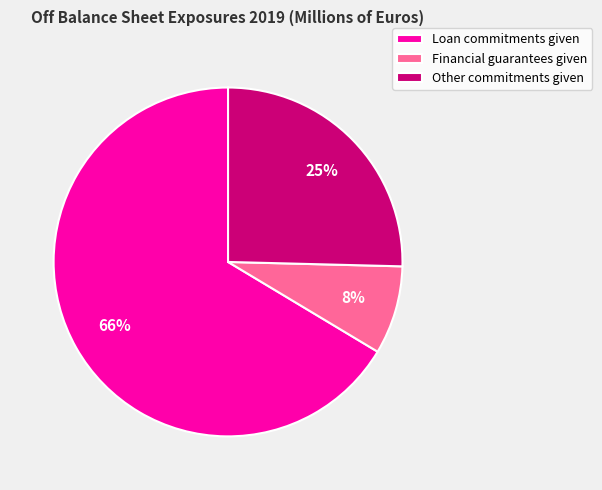

To the nearest percent, what portion does Other commitments given represent?

25%